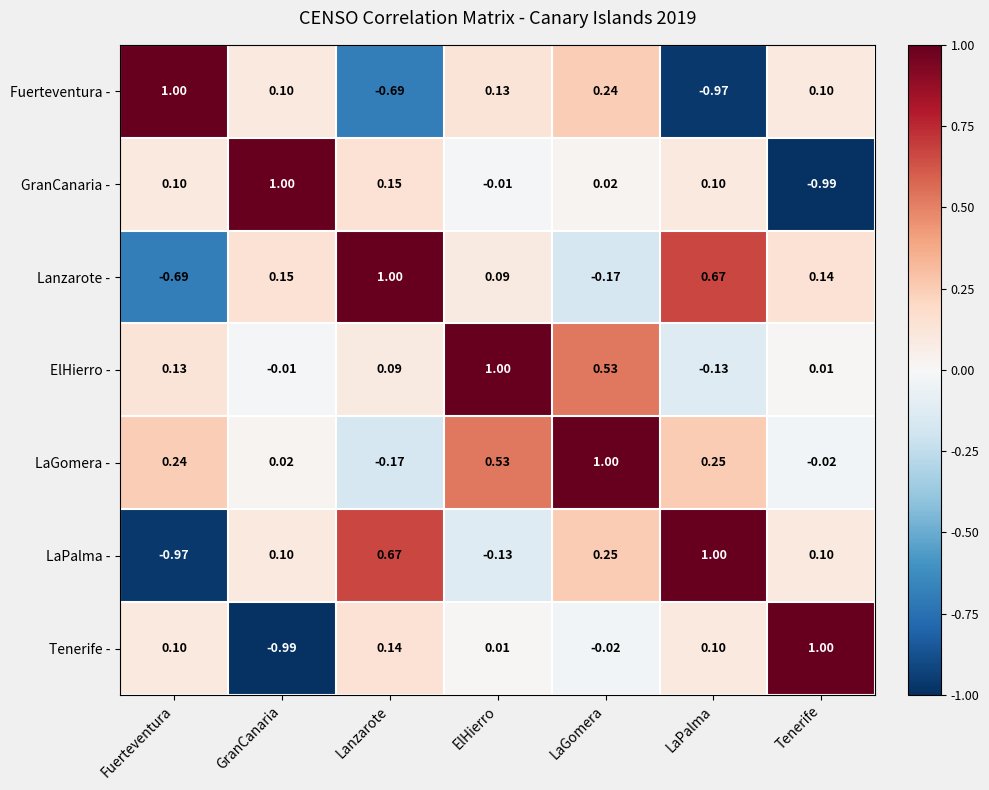

Between GranCanaria and LaPalma, which series saw the biggest shift?

Tenerife -